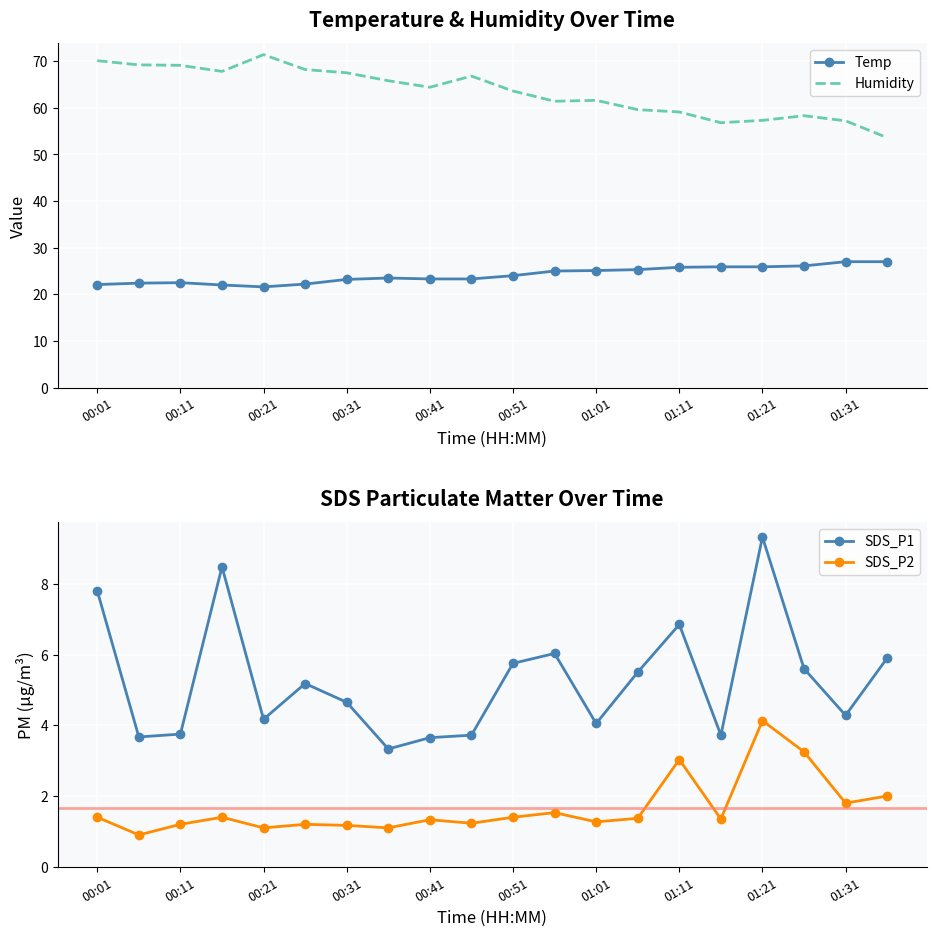

The value of SDS_P1 at 00:21 is 4.2. True or false?

True